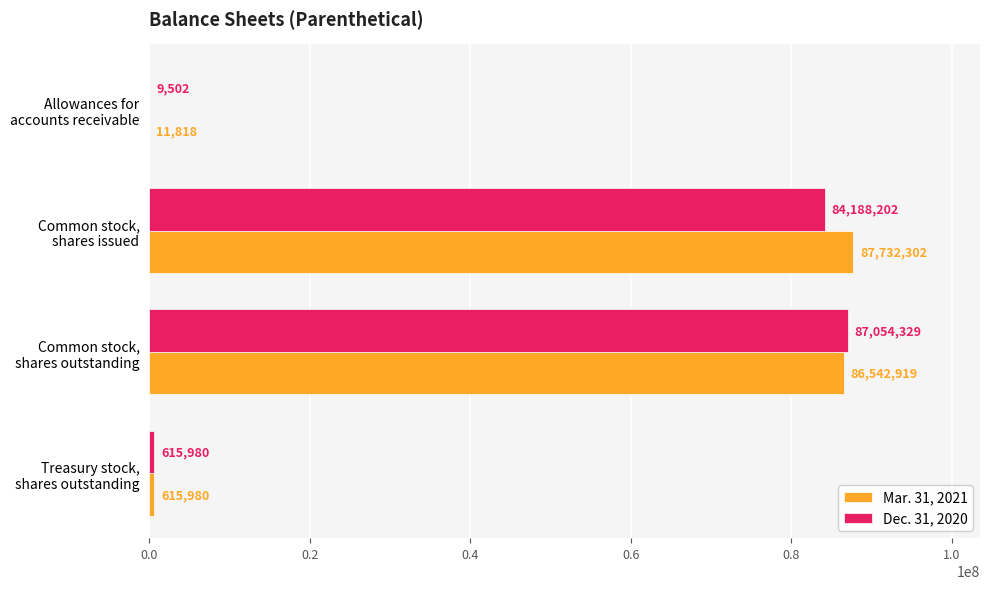

What is the greatest value displayed?

87732302